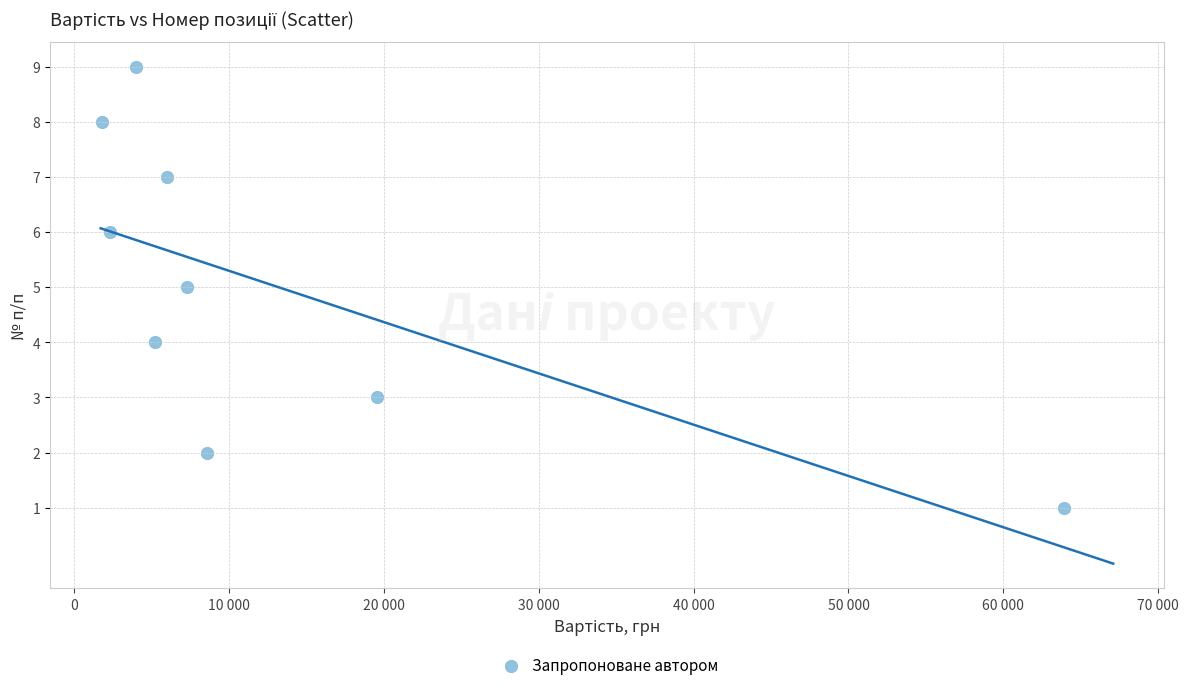

What is the average Y value?

5